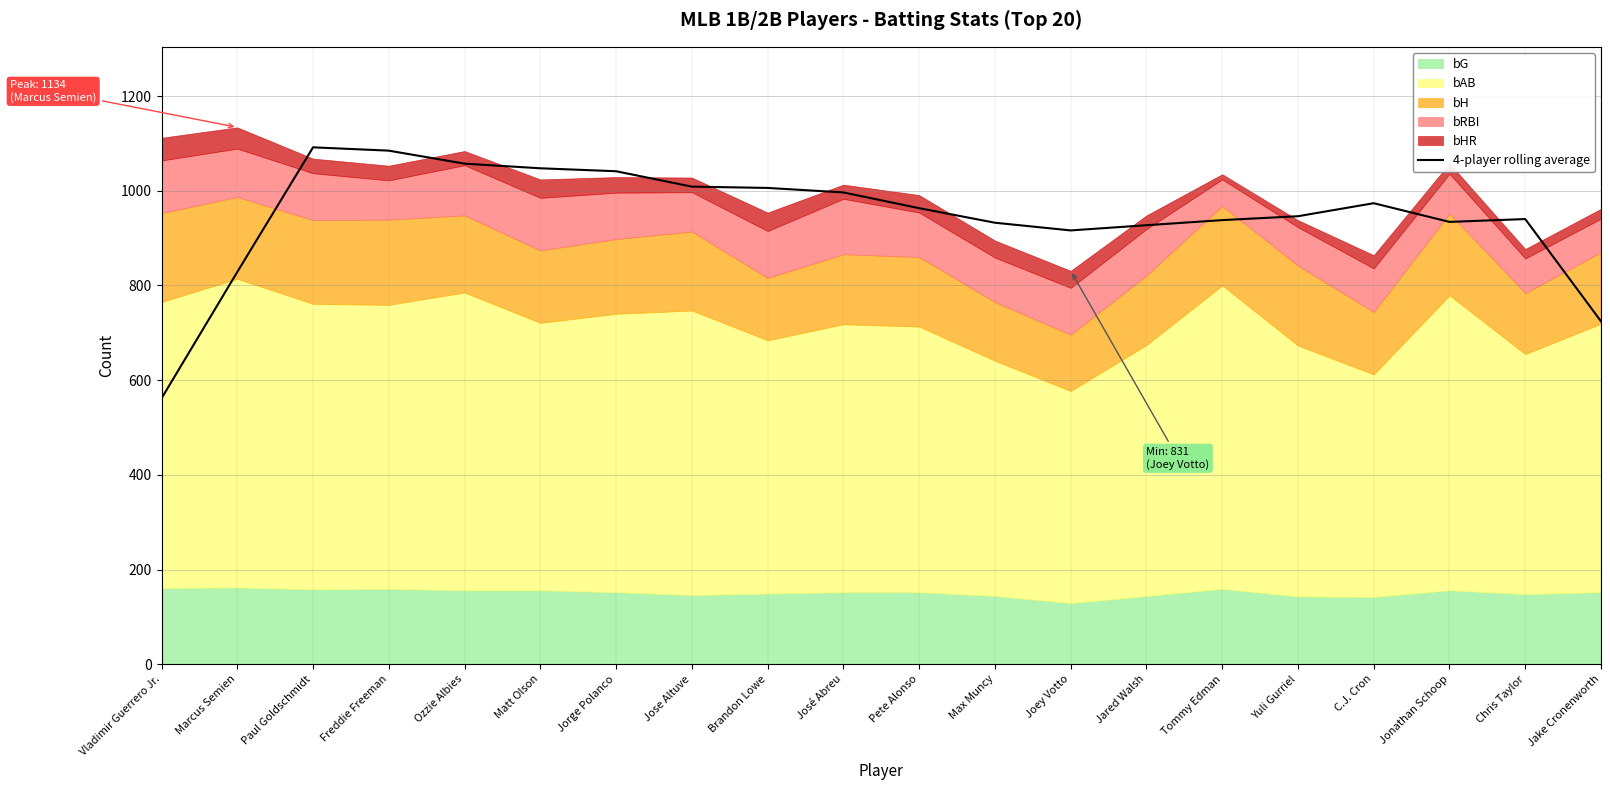

Reading right to left, transcribe all the data shown in this chart.

724.2	940.2	934.2	973.8	946.2	938.0	927.2	916.2	932.5	963.2	996.5	1006.0	1008.8	1041.2	1047.5	1057.2	1084.8	1091.8	828.5	561.5